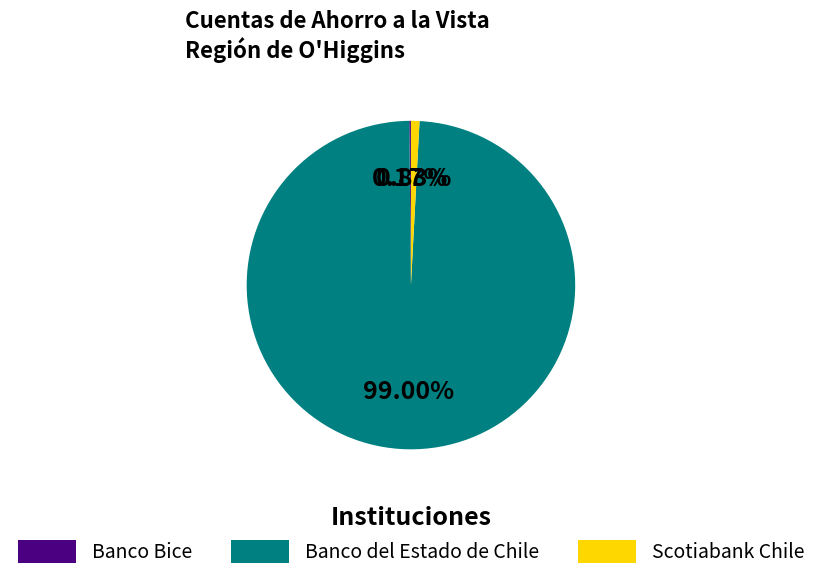

What is the largest slice in the pie chart?

Banco del Estado de Chile